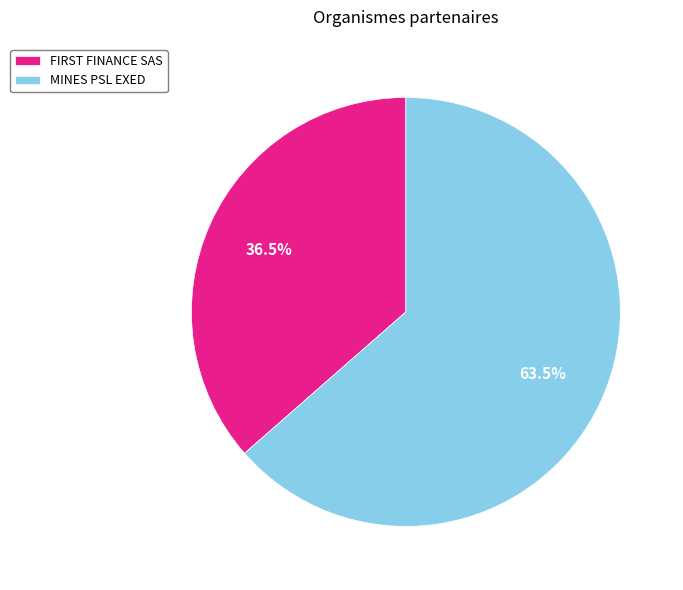

Count the number of slices in the pie.

2